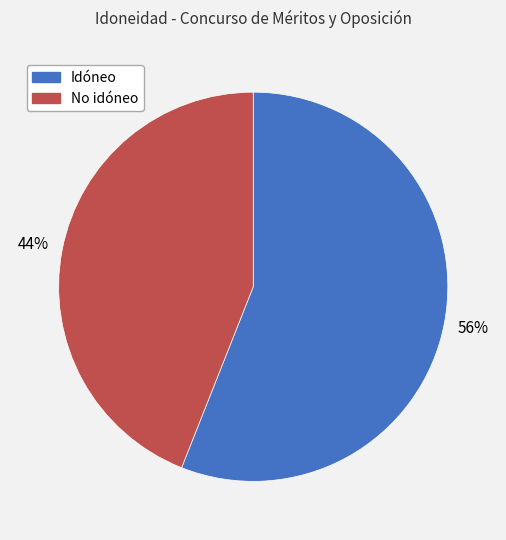

Rank the categories by value from highest to lowest.

Idóneo, No idóneo